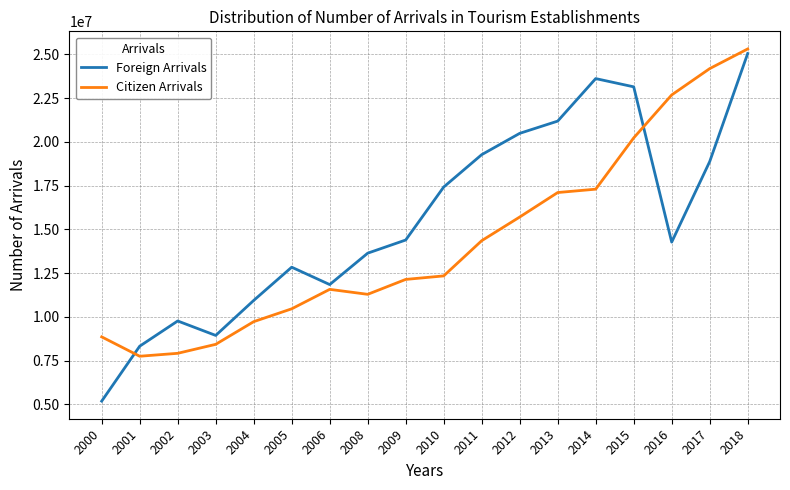

How many intersections are there between Citizen Arrivals and Foreign Arrivals?

2